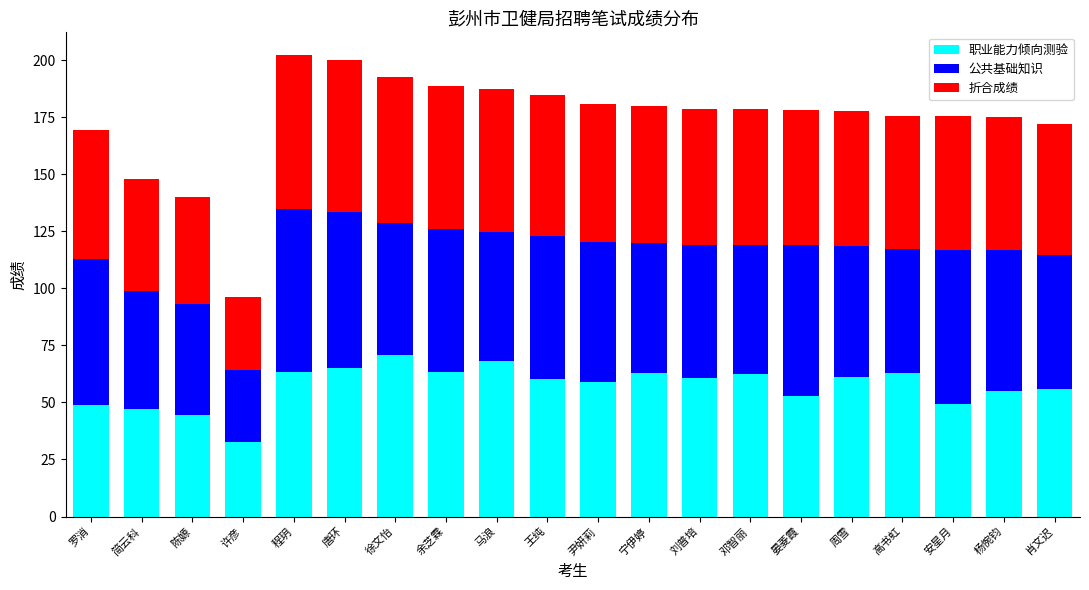

What is the approximate value of 职业能力倾向测验 at 马浪?

68.1